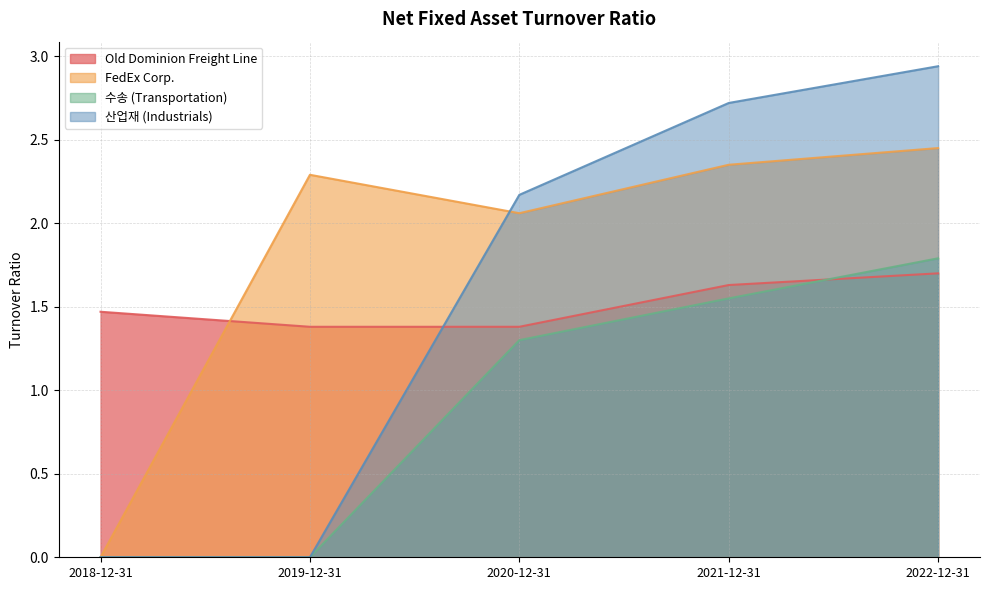

In FedEx Corp., how many points are lower than both neighbors (excluding endpoints)?

1